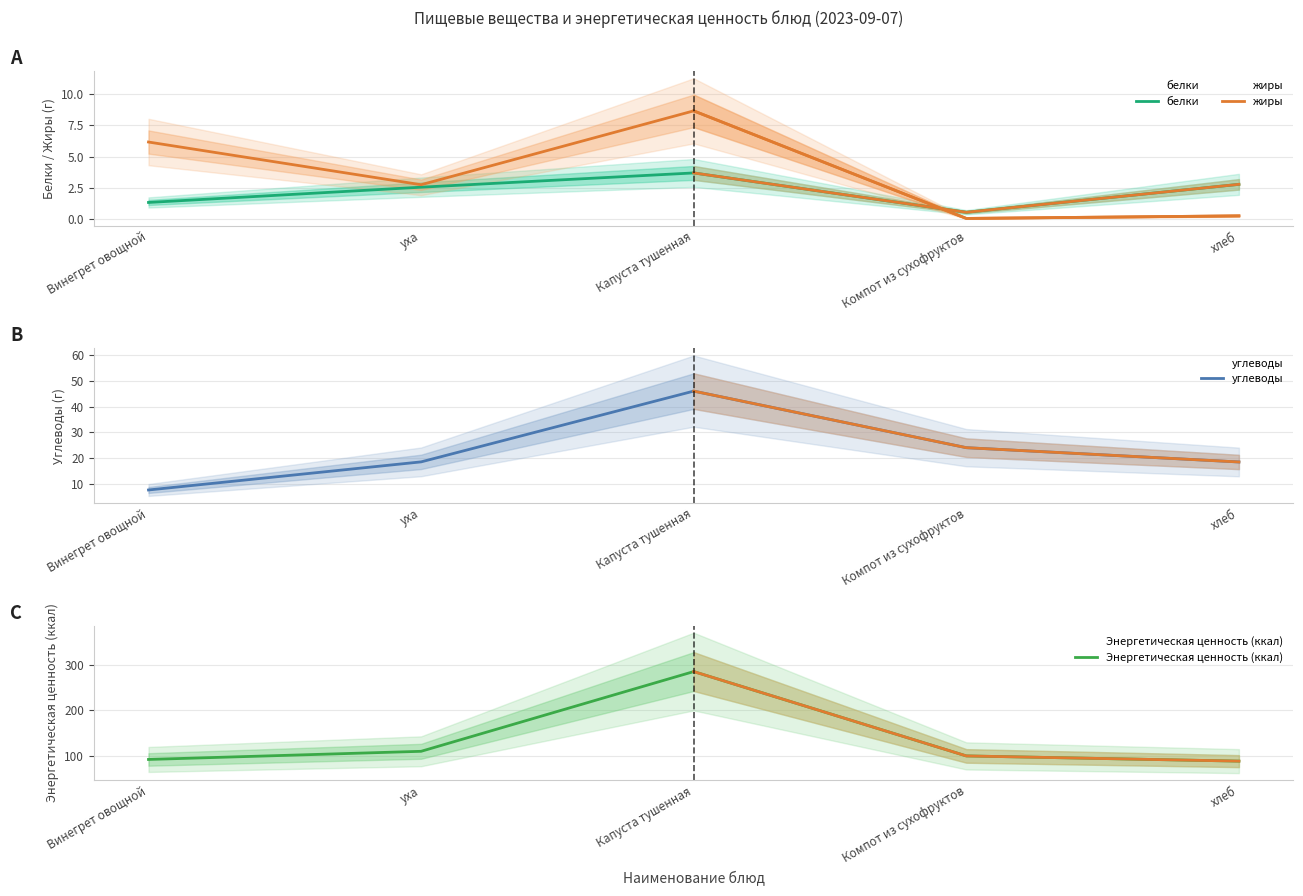

What is the difference between the second highest and minimum values in the Энергетическая ценность (ккал) series?

21.6